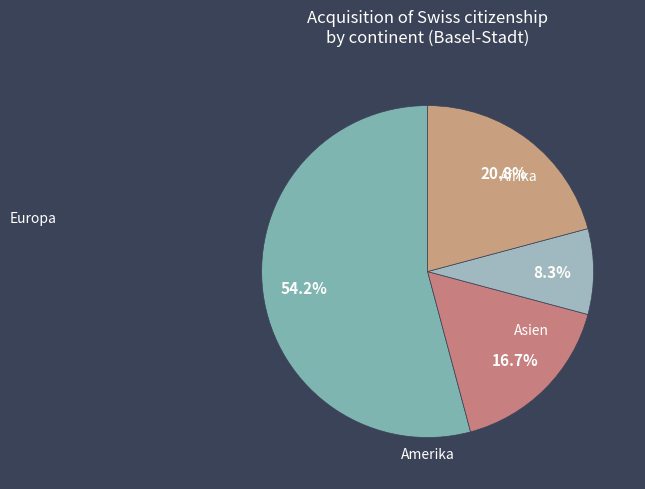

To the nearest percent, what portion does Afrika represent?

17%